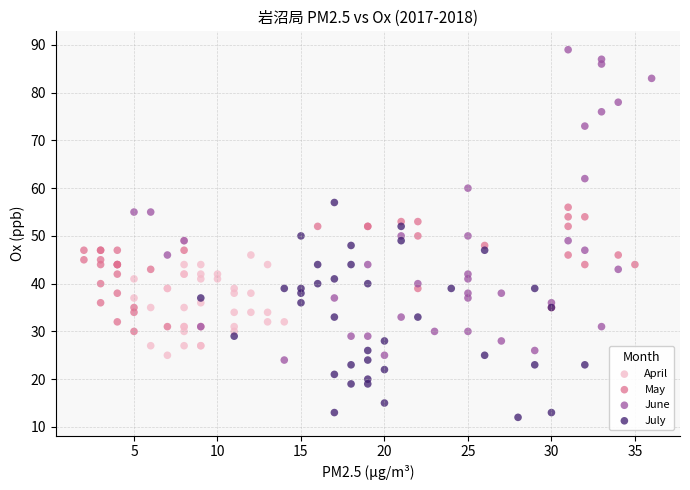

Which series reaches the minimum Y coordinate?

July